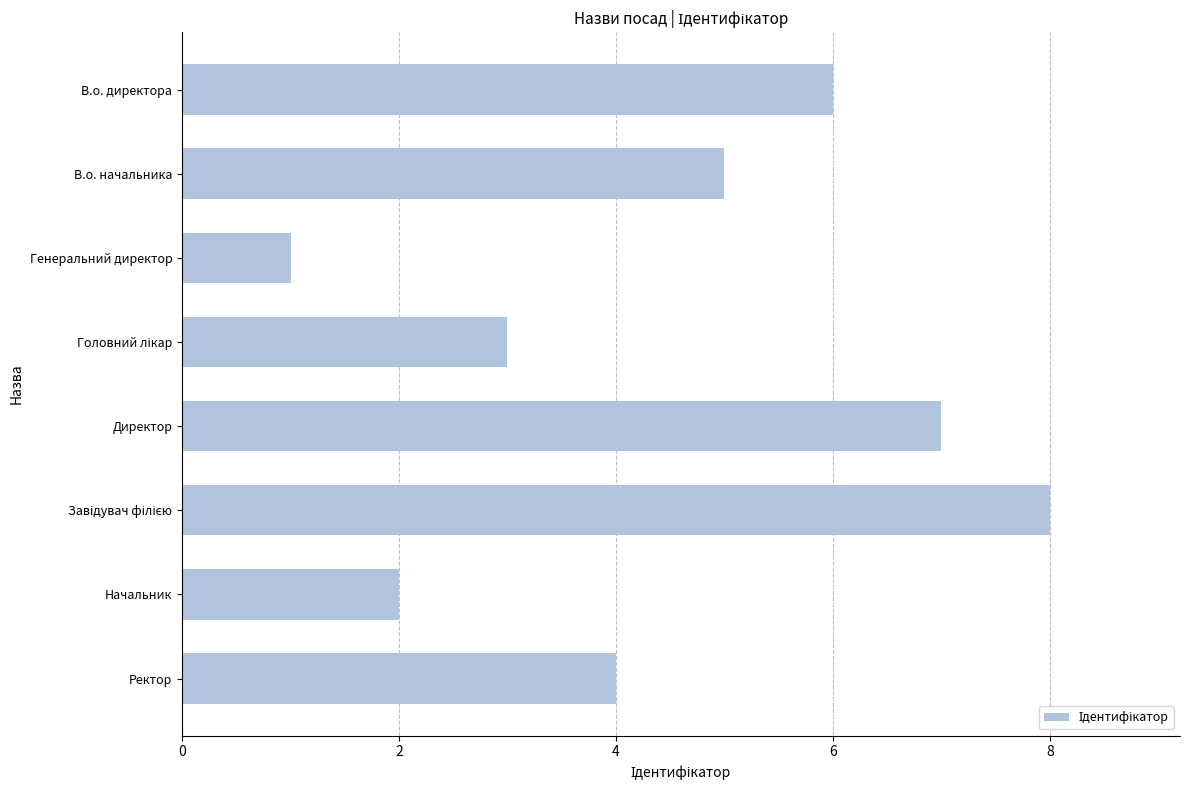

Reading top to bottom, extract all data points from this chart.

6	5	1	3	7	8	2	4